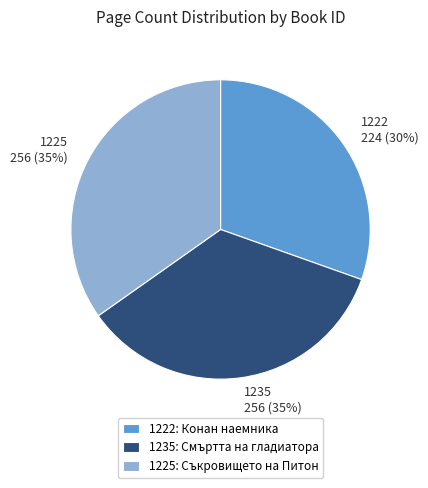

Is the sum of 1235 and 1222 greater than half?

Yes